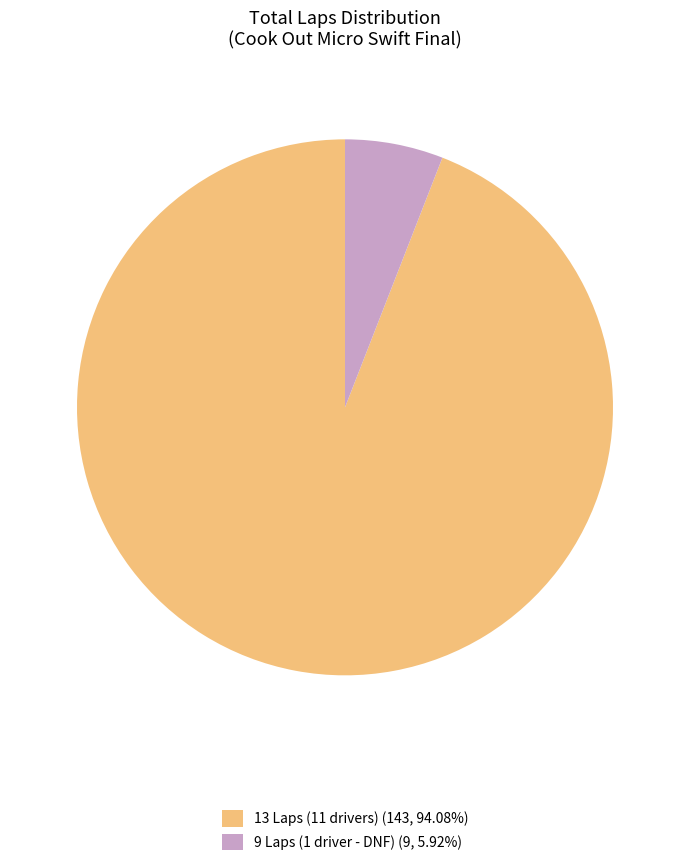

Combined, do 13 Laps (11 drivers) (143, 94.08%) and 9 Laps (1 driver - DNF) (9, 5.92%) account for over 50%?

Yes